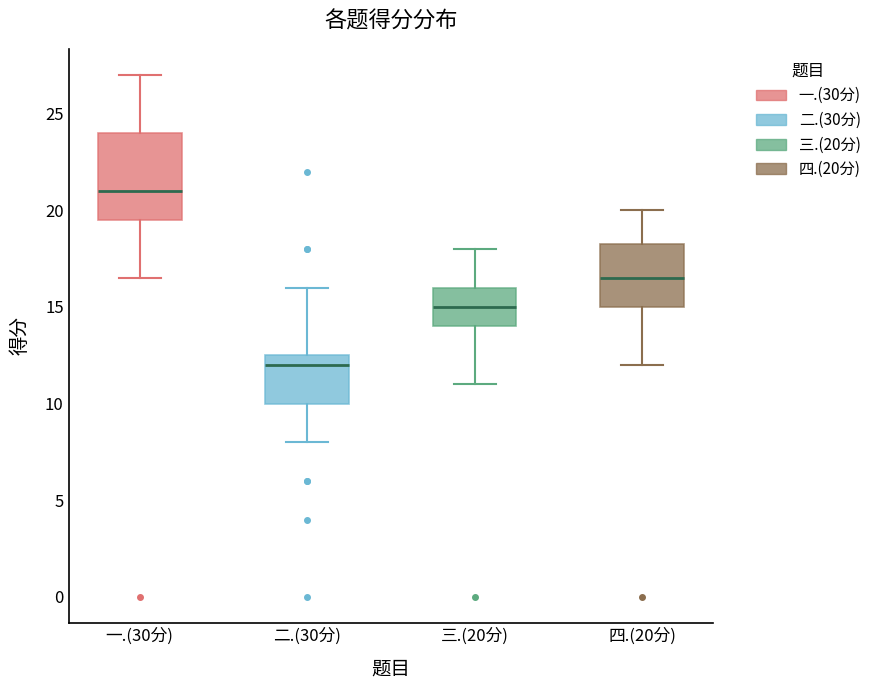

Which box has the highest median line?

一.(30分)